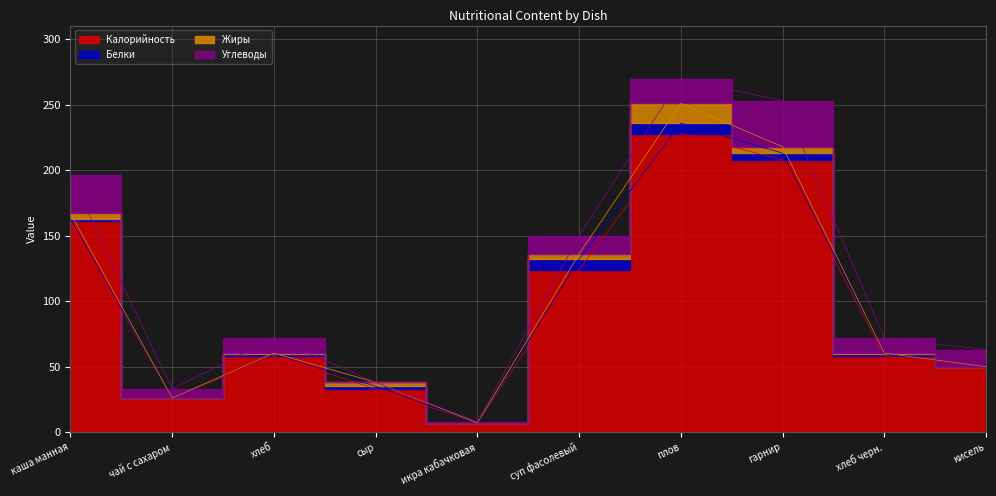

List the labels in order of Белки value, largest first.

суп фасолевый, плов, гарнир, каша манная, хлеб, сыр, хлеб черн., чай с сахаром, икра кабачковая, кисель